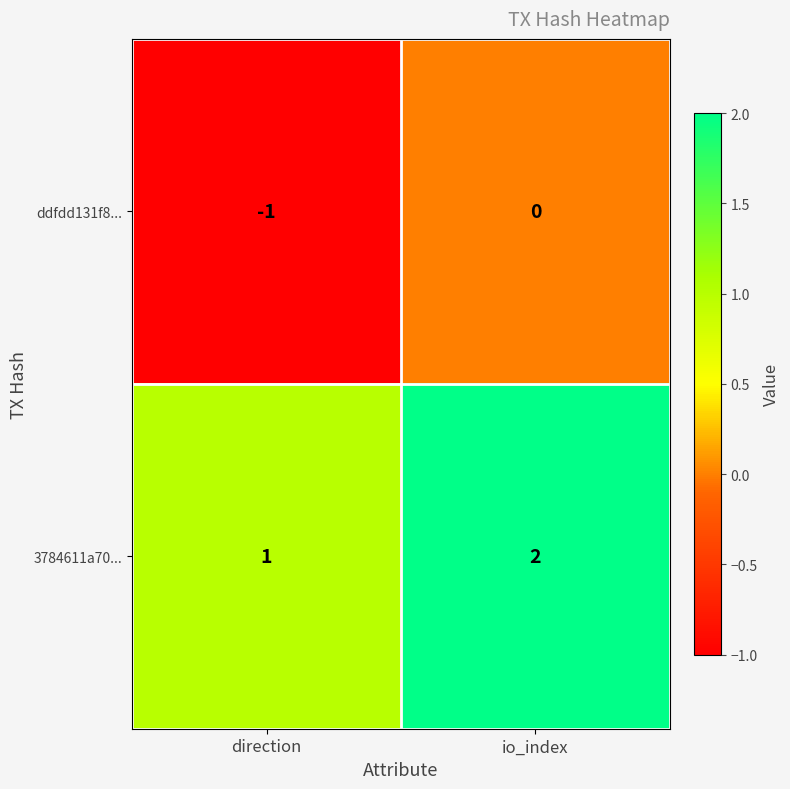

Rank the series at direction from highest to lowest value.

3784611a70..., ddfdd131f8...